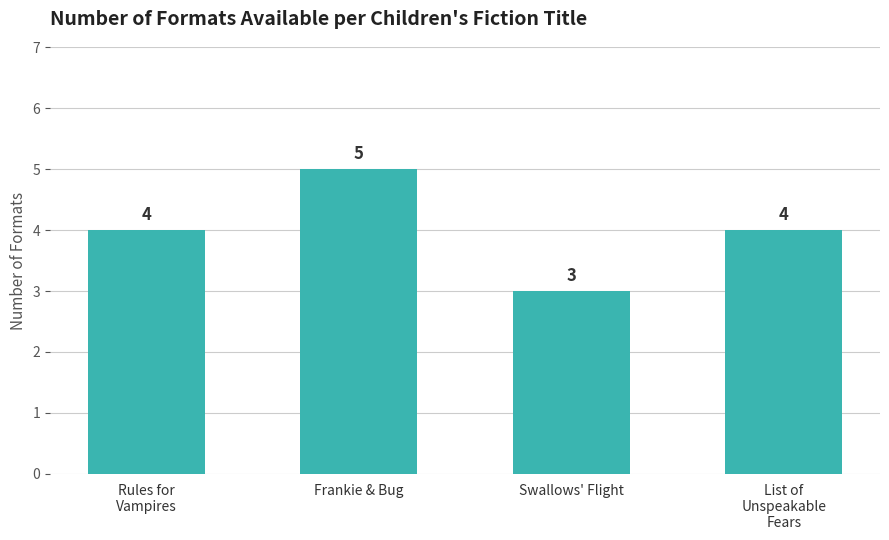

How many values are below 4?

1